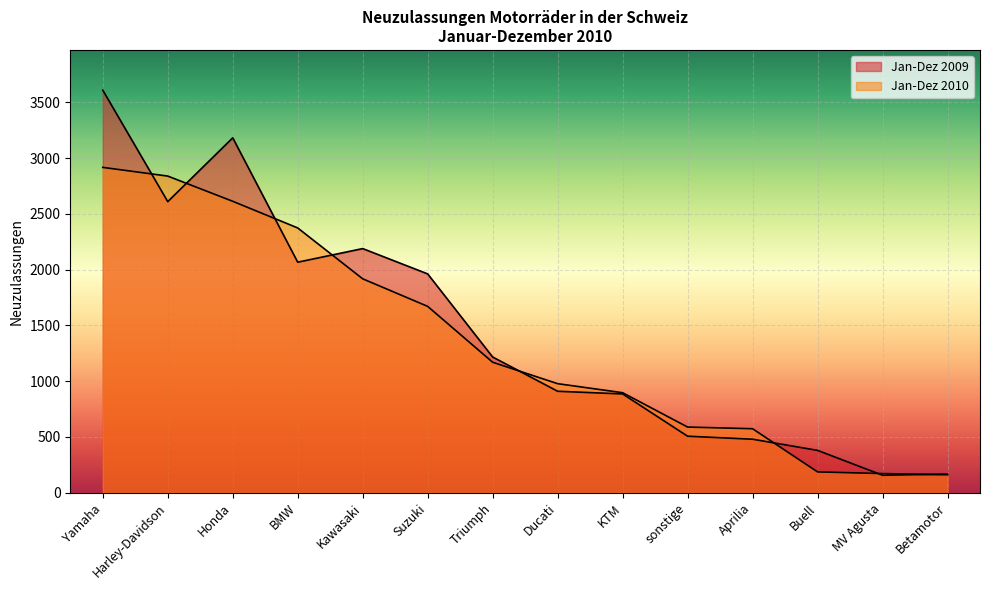

True or false: Jan-Dez 2010 and Jan-Dez 2009 cross at least once.

True